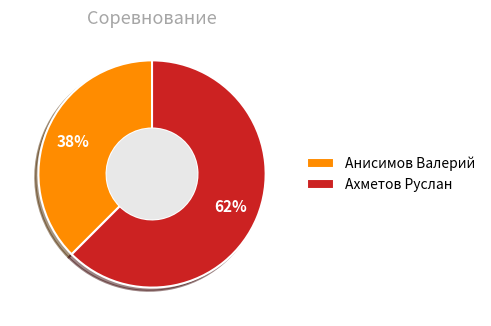

How many slices are in this pie chart?

2